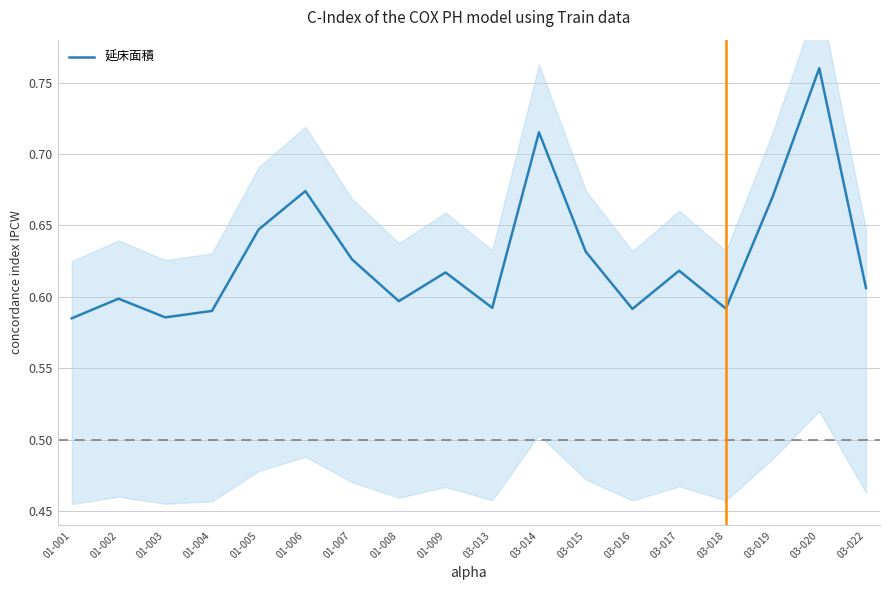

Reading left to right, what are all the values shown in this chart?

01-001=0.6	01-002=0.6	01-003=0.6	01-004=0.6	01-005=0.6	01-006=0.7	01-007=0.6	01-008=0.6	01-009=0.6	03-013=0.6	03-014=0.7	03-015=0.6	03-016=0.6	03-017=0.6	03-018=0.6	03-019=0.7	03-020=0.8	03-022=0.6